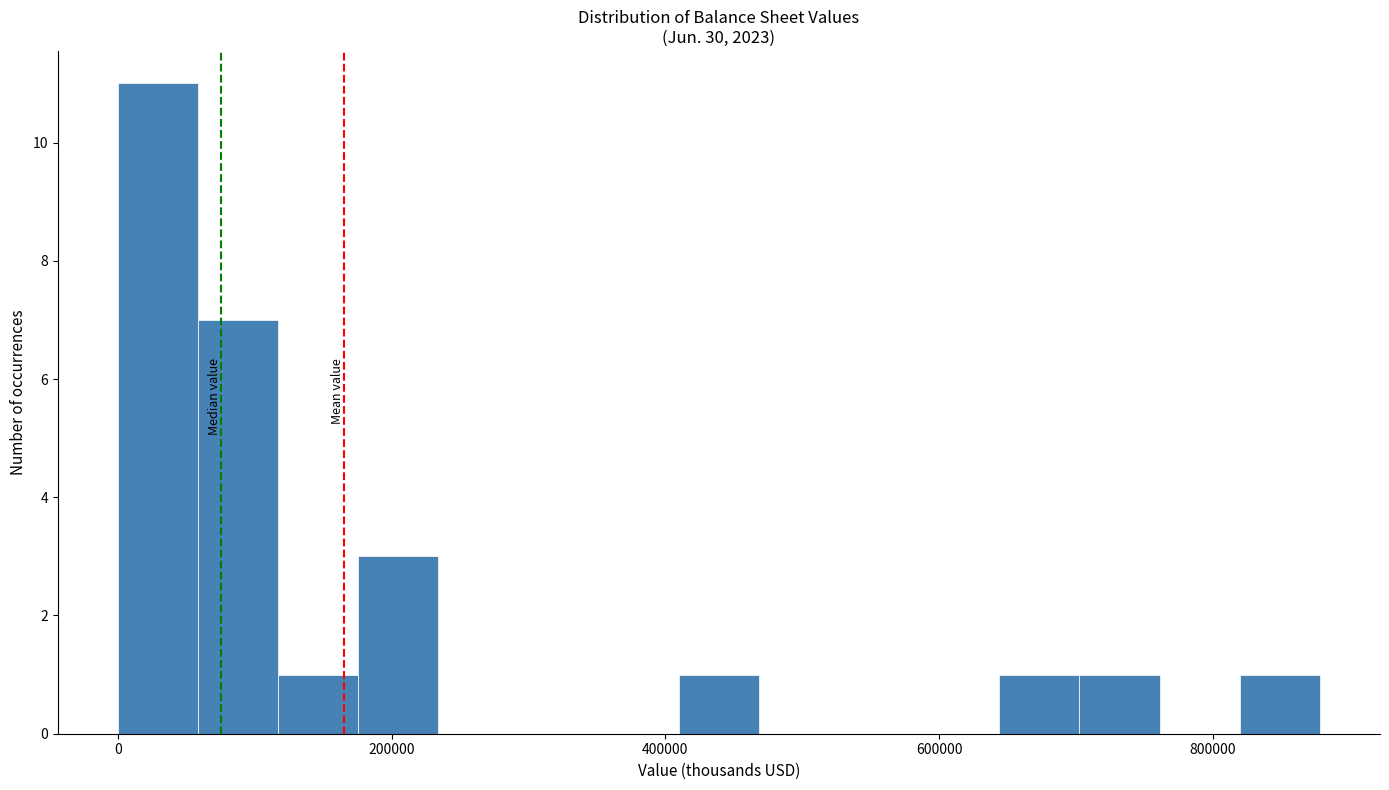

Around what value on the x-axis is the tallest bar? Give the approximate position of its centre, as read against the axis.

20000